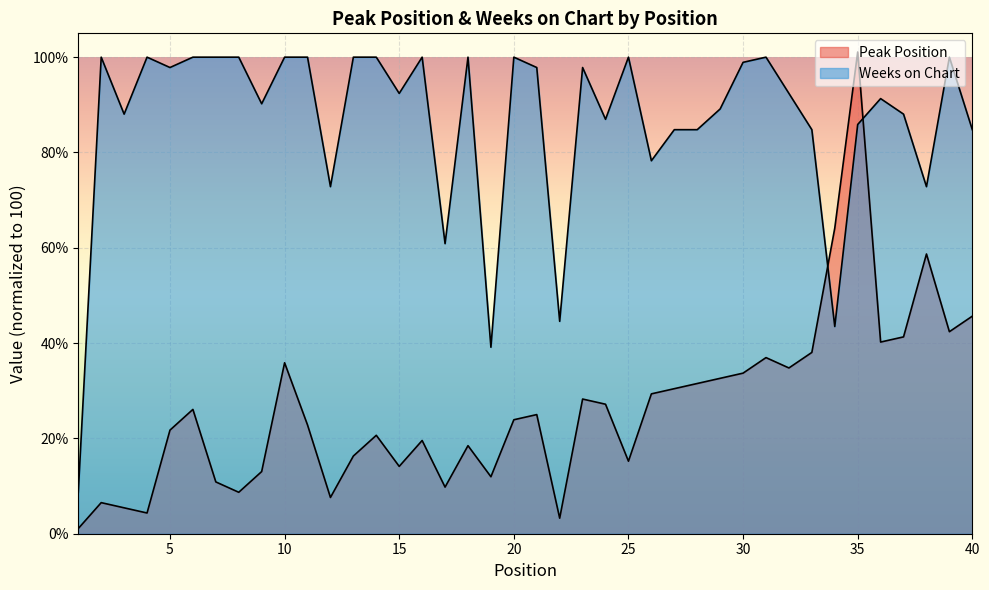

Reading left to right, extract all data points from this chart.

Peak Position: 1=1.1	2=6.5	3=5.4	4=4.3	5=21.7	6=26.1	7=10.9	8=8.7	9=13.0	10=35.9	11=22.8	12=7.6	13=16.3	14=20.7	15=14.1	16=19.6	17=9.8	18=18.5	19=12.0	20=23.9	21=25.0	22=3.3	23=28.3	24=27.2	25=15.2	26=29.3	27=30.4	28=31.5	29=32.6	30=33.7	31=37.0	32=34.8	33=38.0	34=64.1	35=101.1	36=40.2	37=41.3	38=58.7	39=42.4	40=45.7
Weeks on Chart: 1=8.7	2=100.0	3=88.0	4=100.0	5=97.8	6=100.0	7=100.0	8=100.0	9=90.2	10=100.0	11=100.0	12=72.8	13=100.0	14=100.0	15=92.4	16=100.0	17=60.9	18=100.0	19=39.1	20=100.0	21=97.8	22=44.6	23=97.8	24=87.0	25=100.0	26=78.3	27=84.8	28=84.8	29=89.1	30=98.9	31=100.0	32=92.4	33=84.8	34=43.5	35=85.9	36=91.3	37=88.0	38=72.8	39=100.0	40=84.8